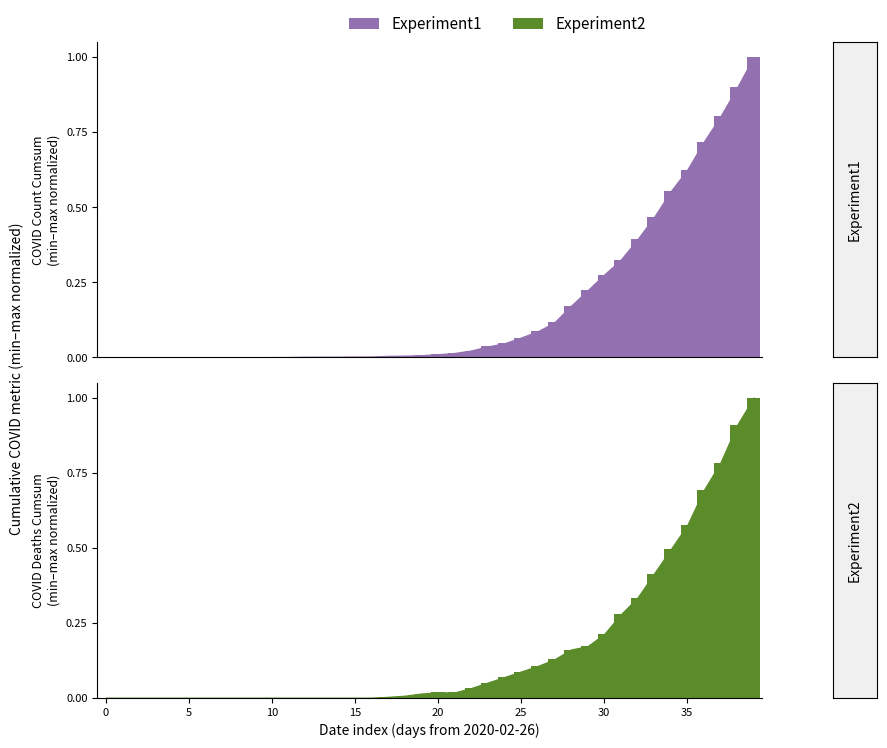

Rank the series by their average value, from highest to lowest.

Experiment1, Experiment2